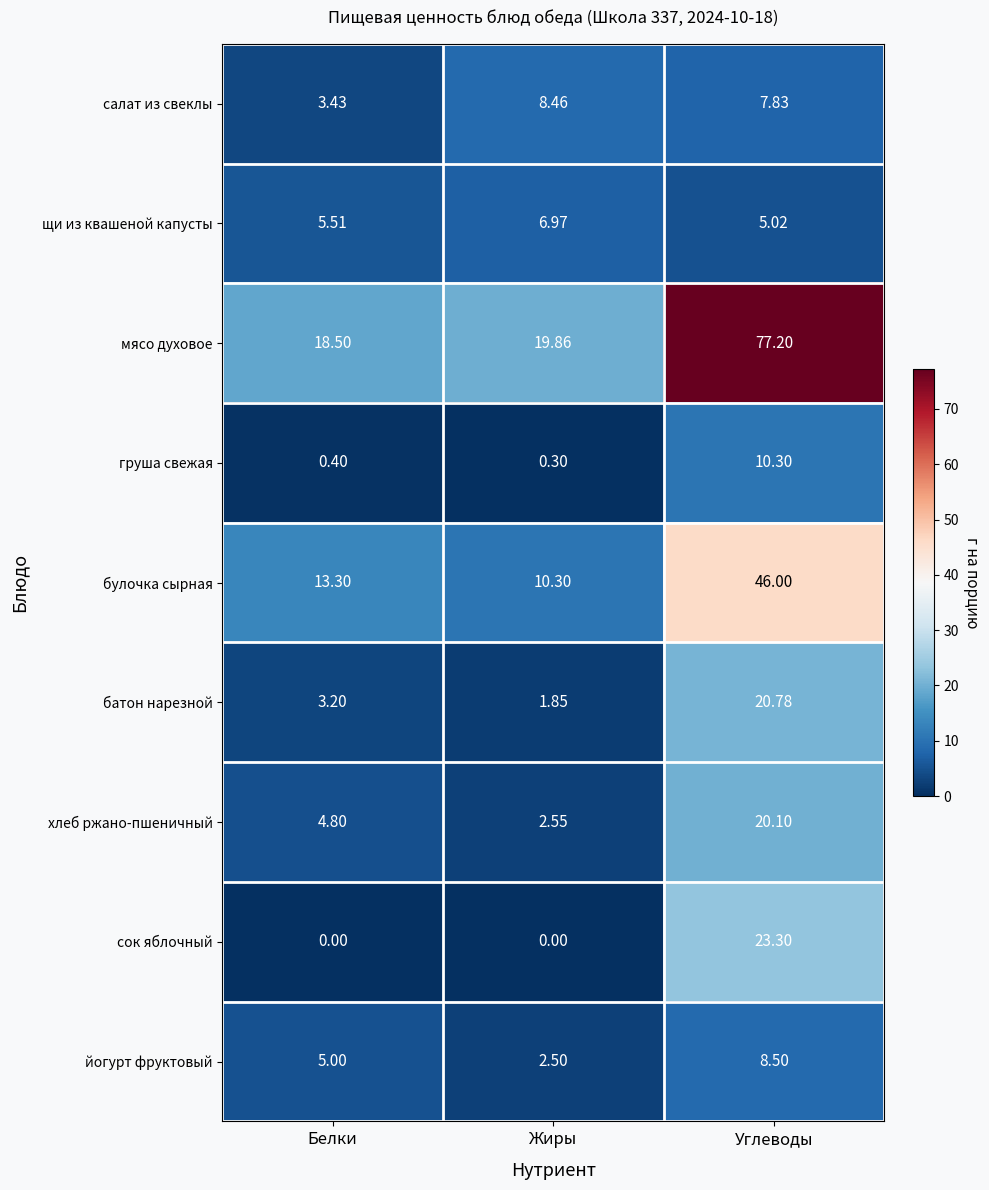

At which label does хлеб ржано-пшеничный reach its peak?

Углеводы